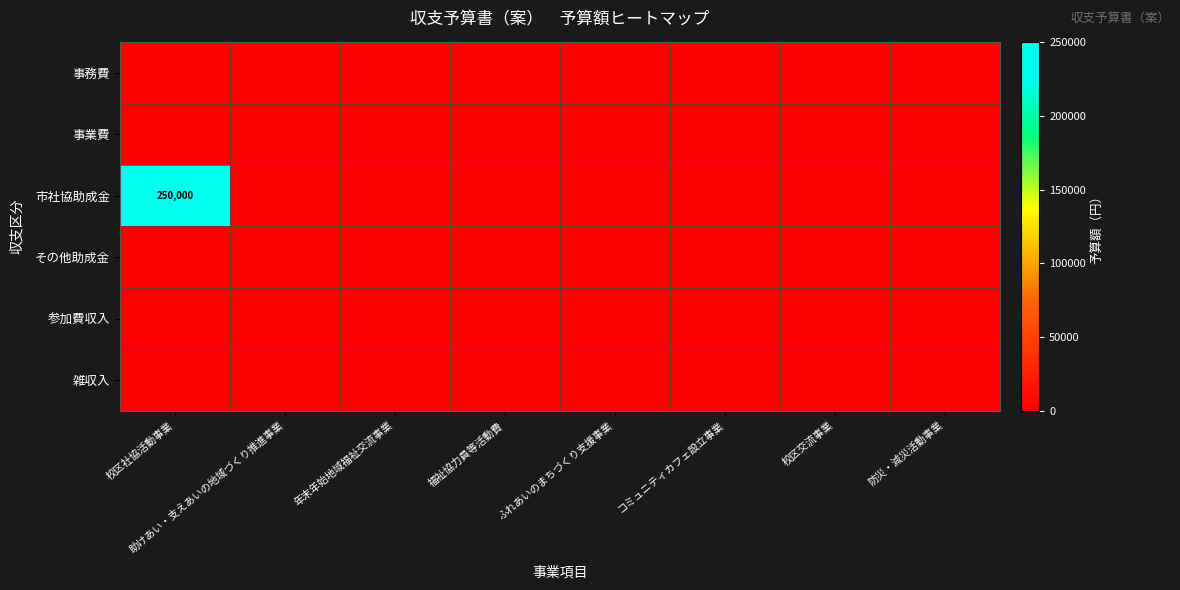

Which series has the largest range (max minus min)?

市社協助成金